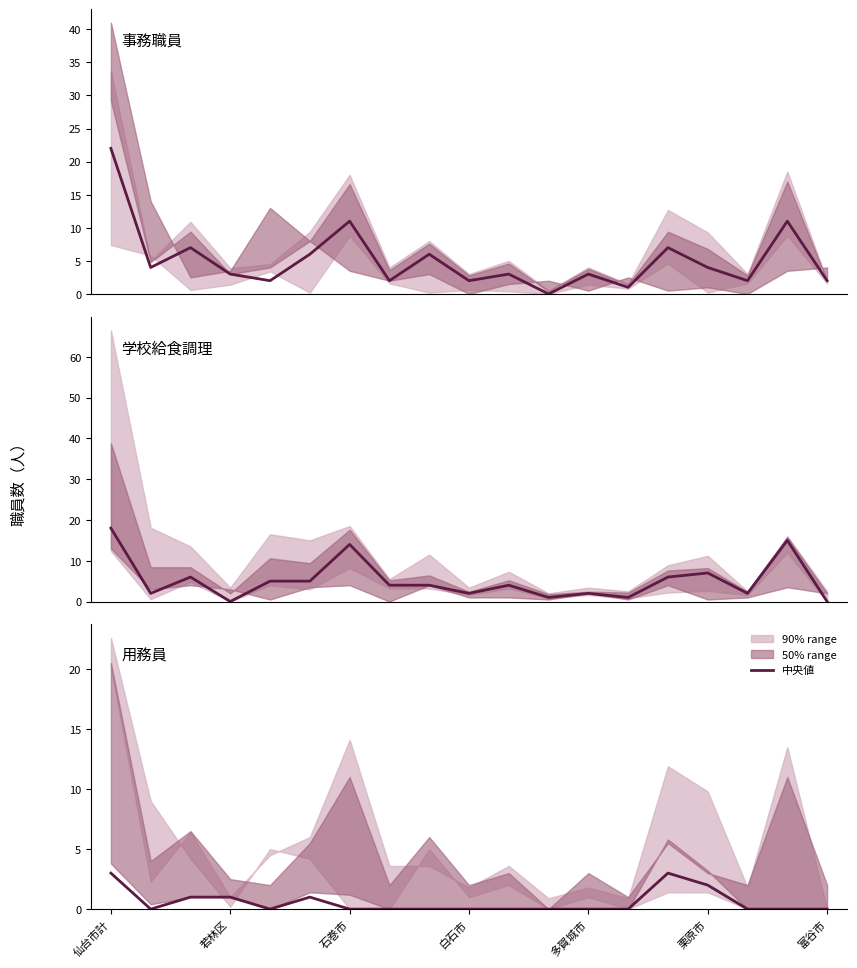

Which series has the largest range (max minus min)?

事務職員